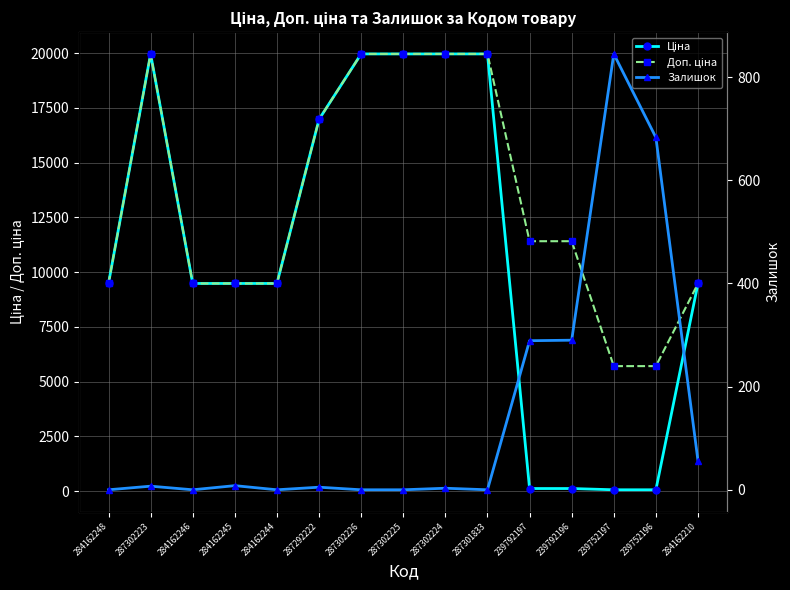

Reading left to right, transcribe all the data shown in this chart.

Ціна: 284162248=9480.1	287302223=19964.2	284162246=9480.1	284162245=9480.1	284162244=9480.1	287292222=16976.3	287302226=19964.2	287302225=19964.2	287302224=19964.2	287301833=19964.2	239792197=114.1	239792196=114.1	239752197=57.0	239752196=57.0	284162210=9480.1
Доп. ціна: 284162248=9480.1	287302223=19964.2	284162246=9480.1	284162245=9480.1	284162244=9480.1	287292222=16976.3	287302226=19964.2	287302225=19964.2	287302224=19964.2	287301833=19964.2	239792197=11410.0	239792196=11410.0	239752197=5705.0	239752196=5705.0	284162210=9480.1
Залишок: 284162248=0.0	287302223=7.0	284162246=0.0	284162245=8.0	284162244=0.0	287292222=5.0	287302226=0.0	287302225=0.0	287302224=3.0	287301833=0.0	239792197=289.0	239792196=290.0	239752197=845.0	239752196=683.0	284162210=56.0